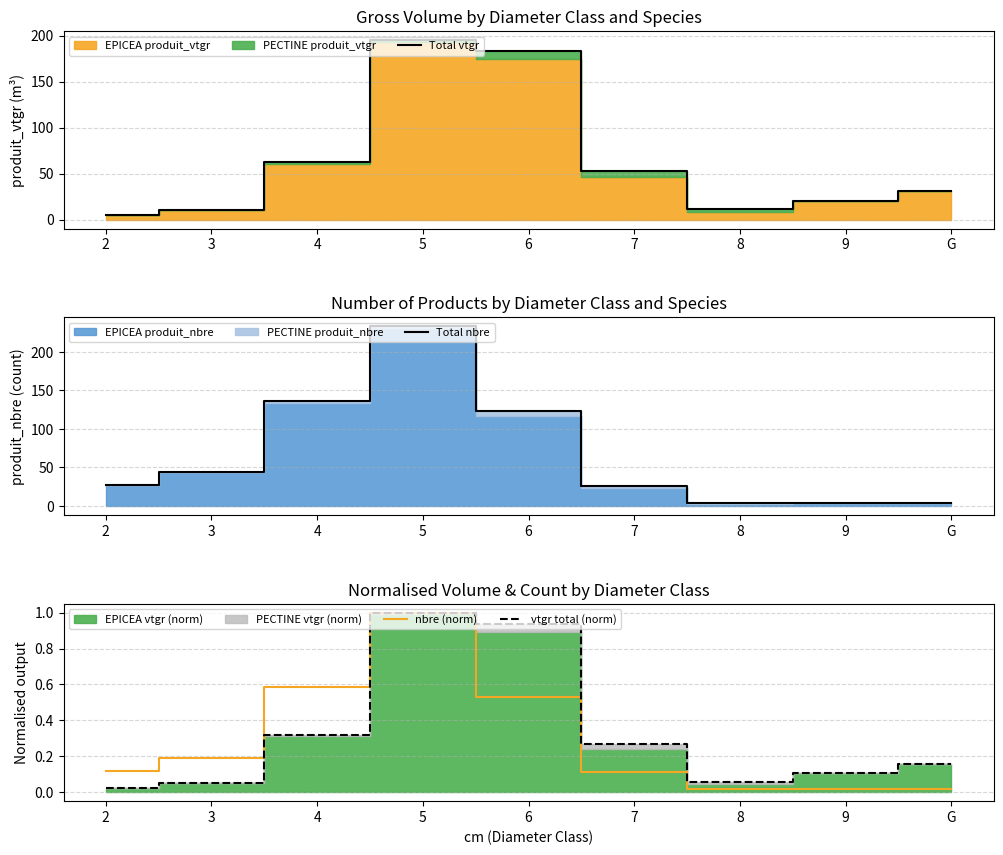

List the series in order of their peak value, lowest first.

nbre (norm), vtgr total (norm), Total vtgr, Total nbre